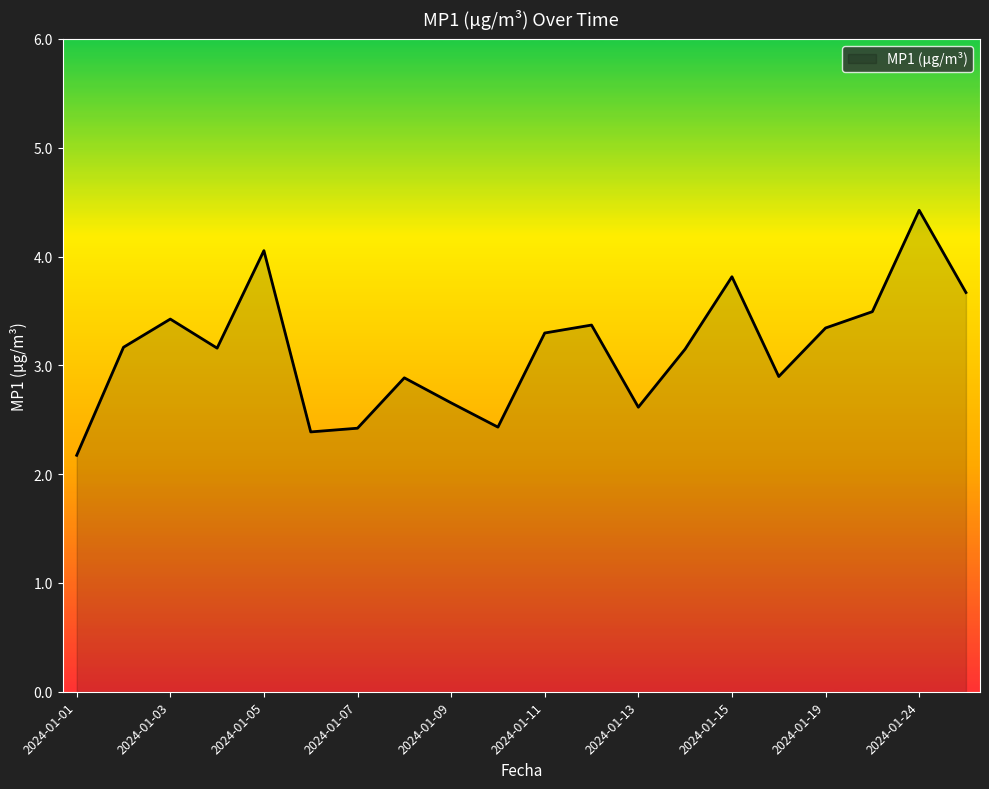

What is the difference between the maximum and minimum values?

2.3